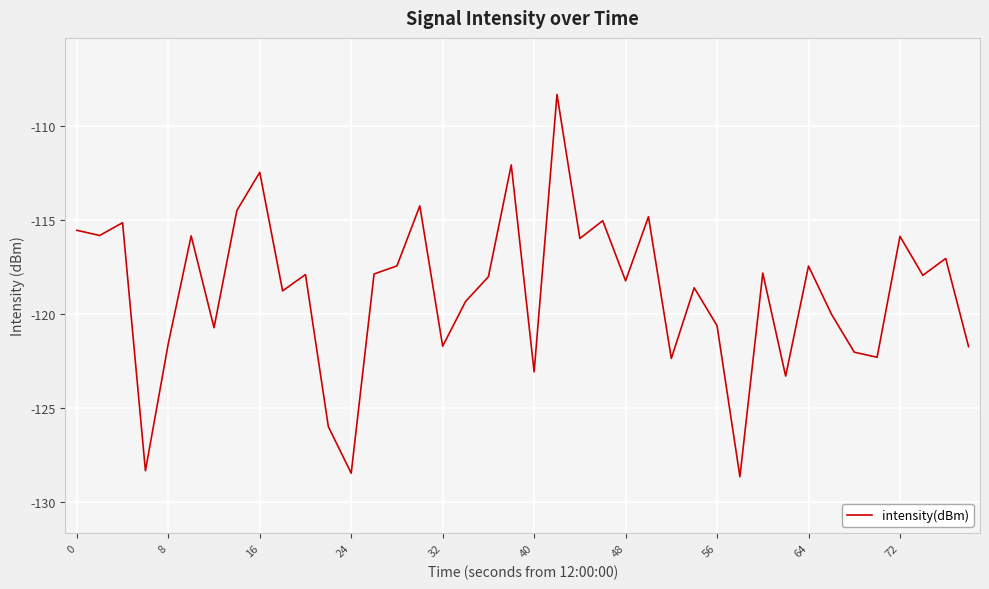

What is the greatest value displayed?

-108.3